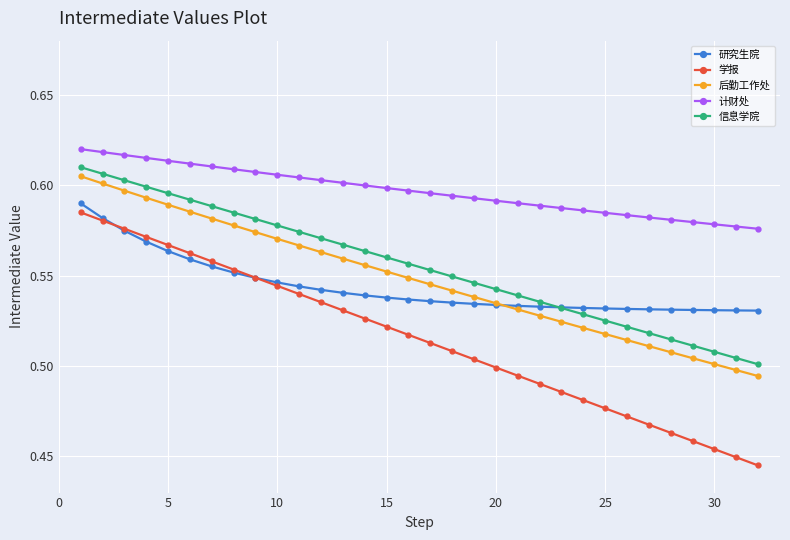

Which series has the widest spread of values?

学报